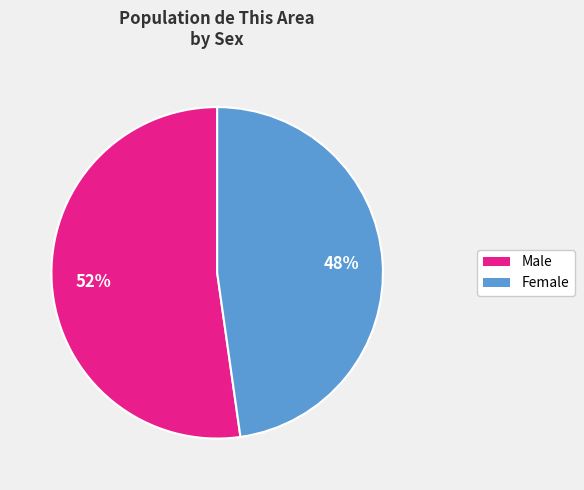

Do Male and Female together represent more than half of the pie?

Yes